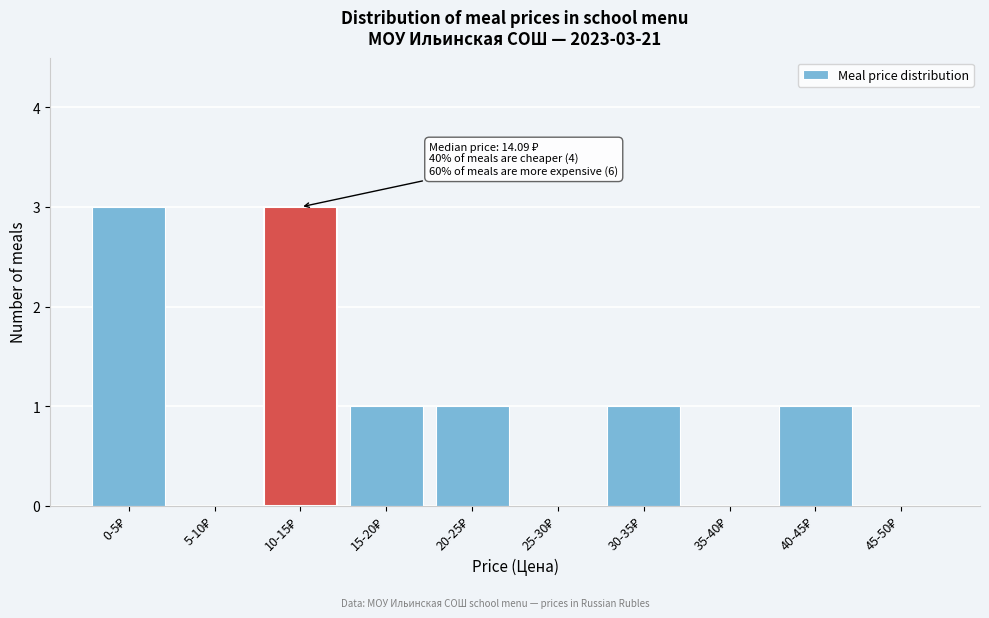

What is the sum of all values?

10